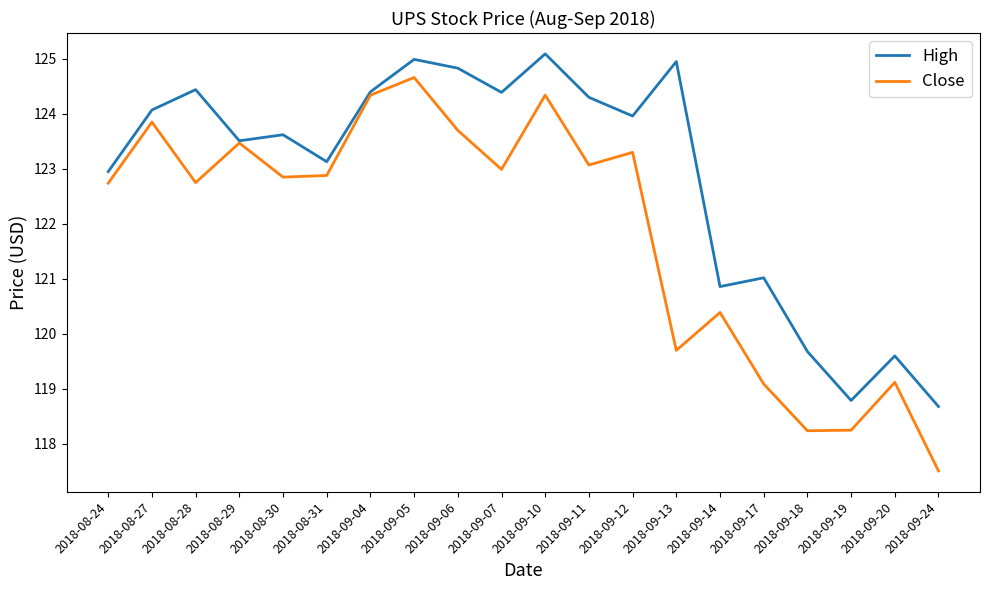

What is the difference between the Close values at 2018-09-07 and 2018-08-27?

0.9